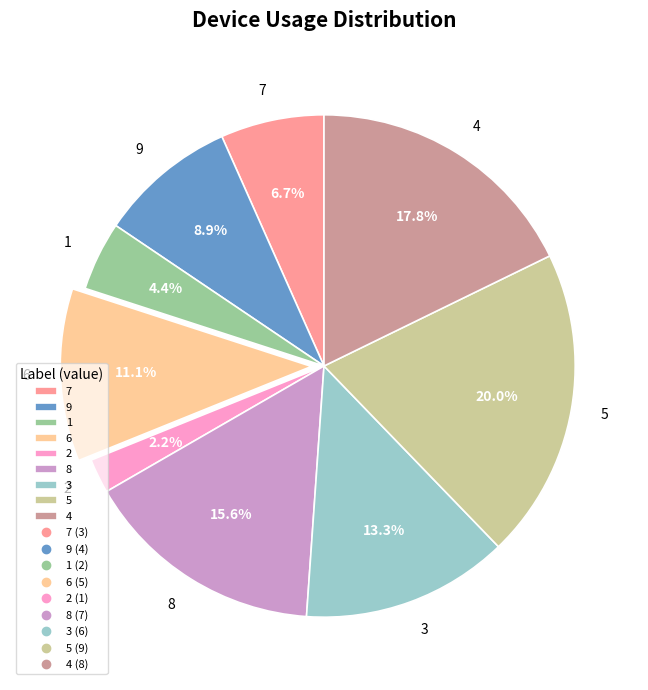

Is there a majority slice in this chart?

No